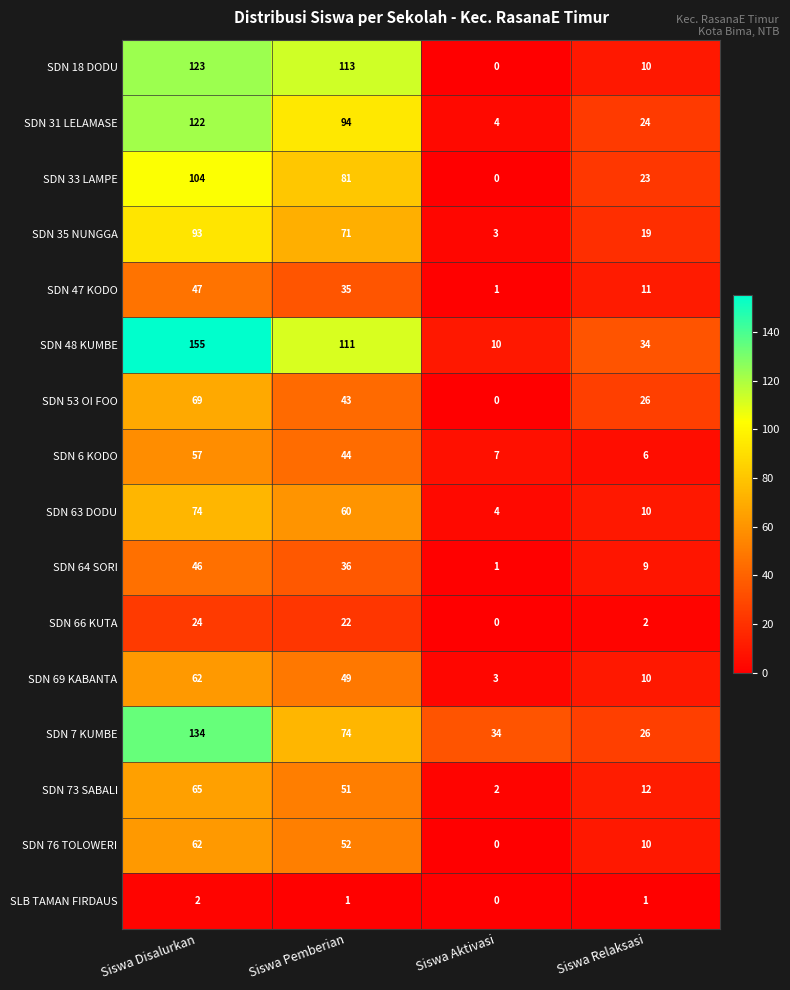

What is the maximum value shown in the chart?

155